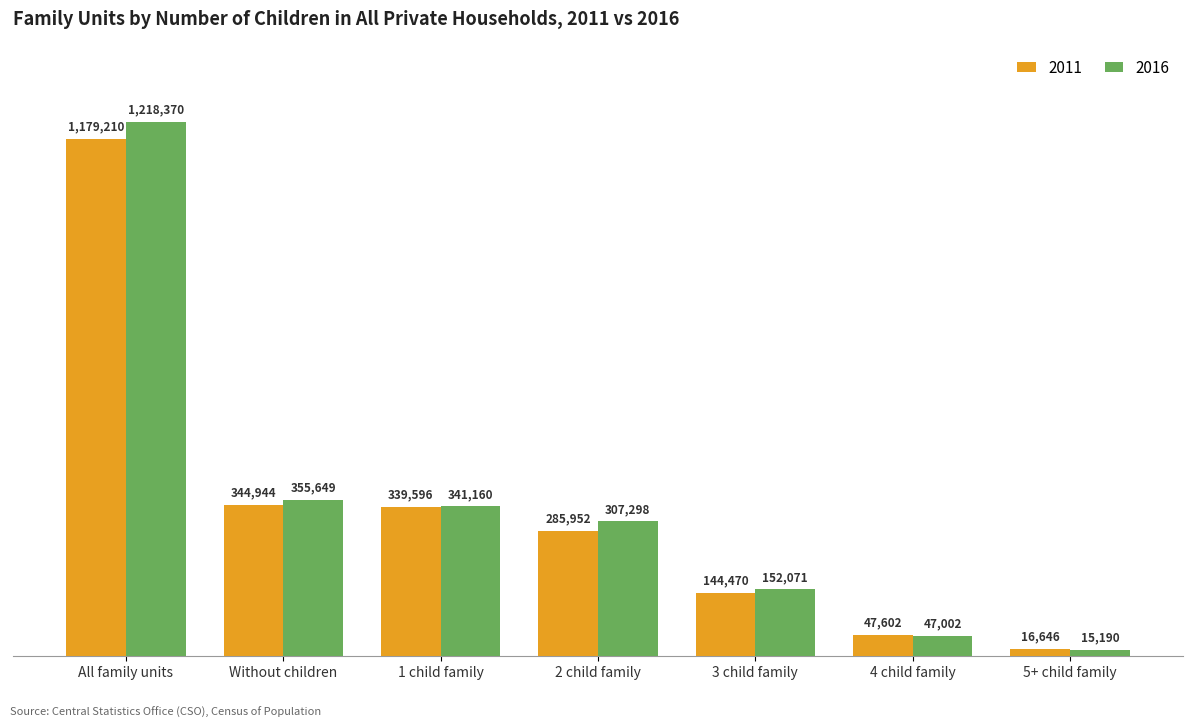

How many data points in 2016 are less than 307298?

3